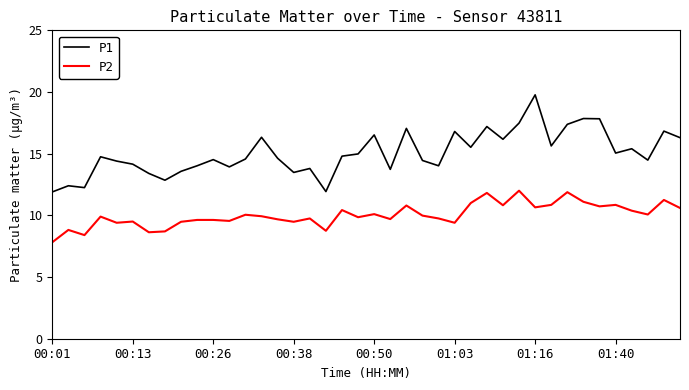

What is the maximum value shown in the chart?

19.8